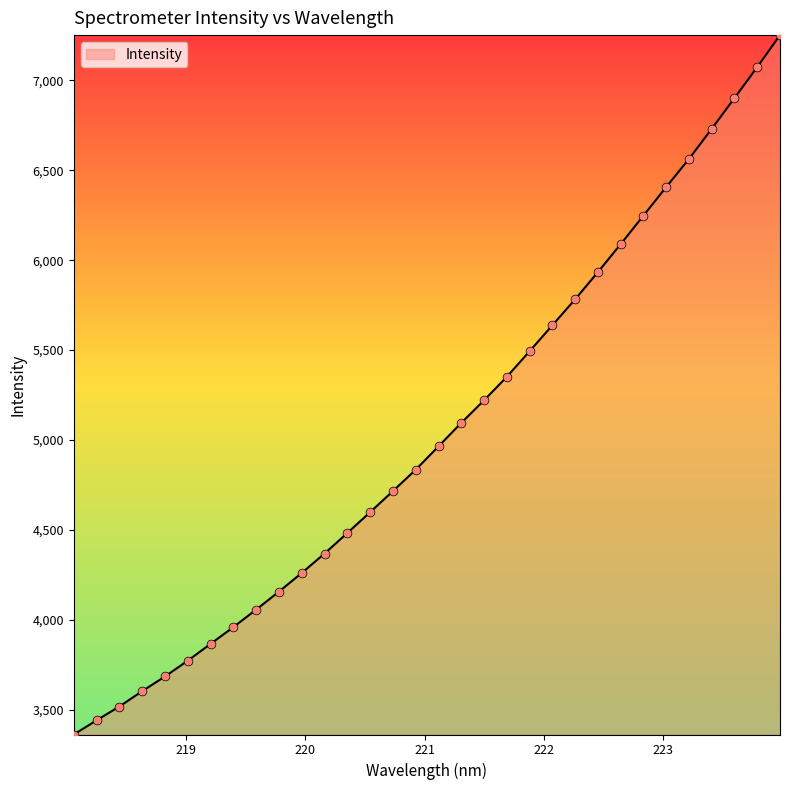

What is the difference between the maximum and minimum values?

3889.8